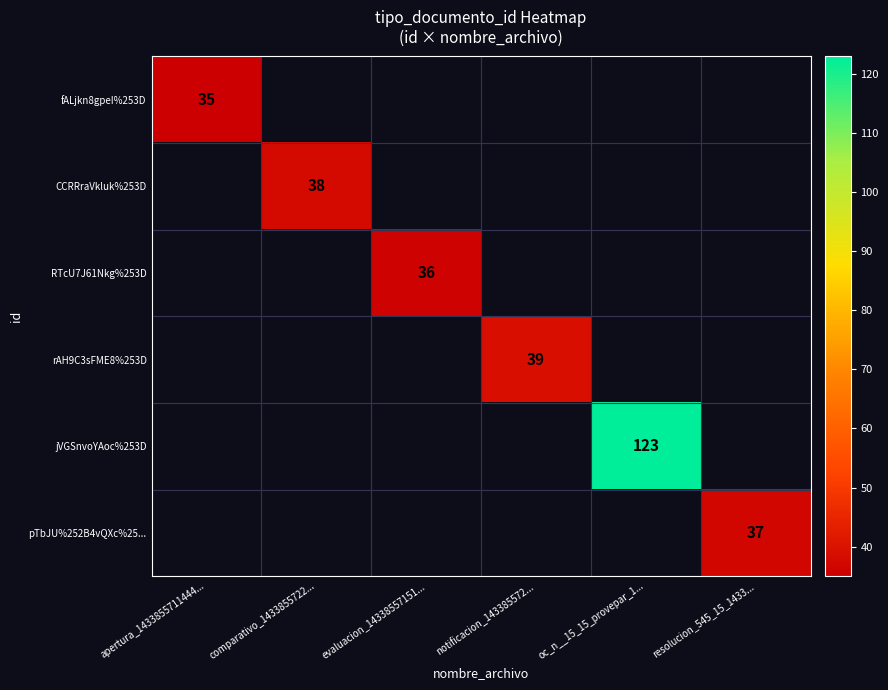

The value of RTcU7J61Nkg%253D at apertura_1433855711444... is 0. True or false?

True